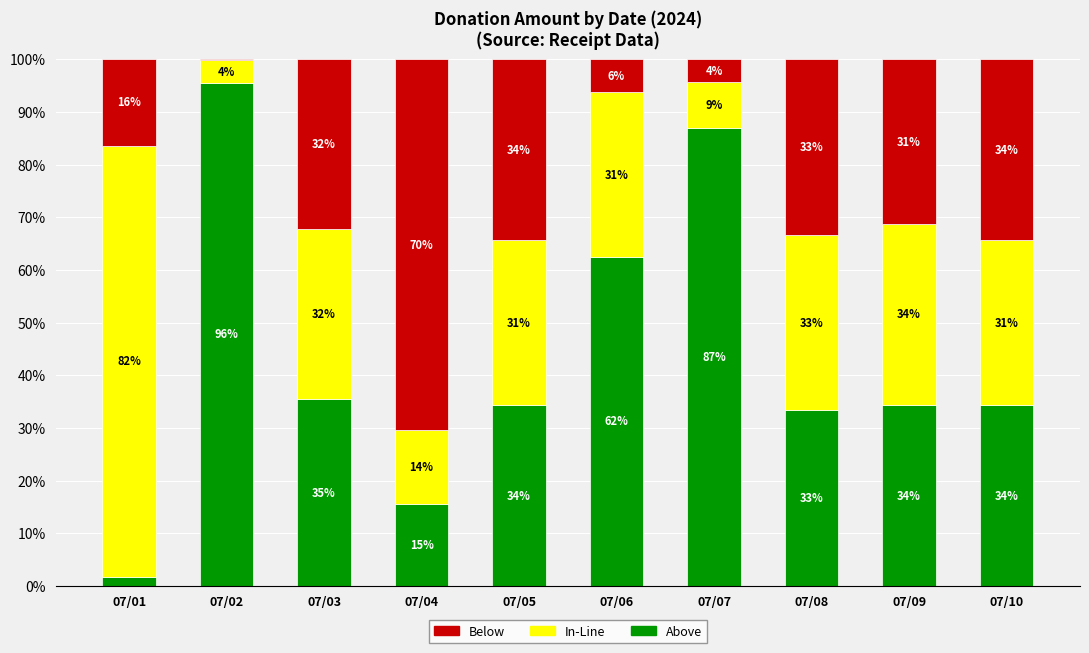

What are all the series names shown in the legend?

Below, In-Line, Above